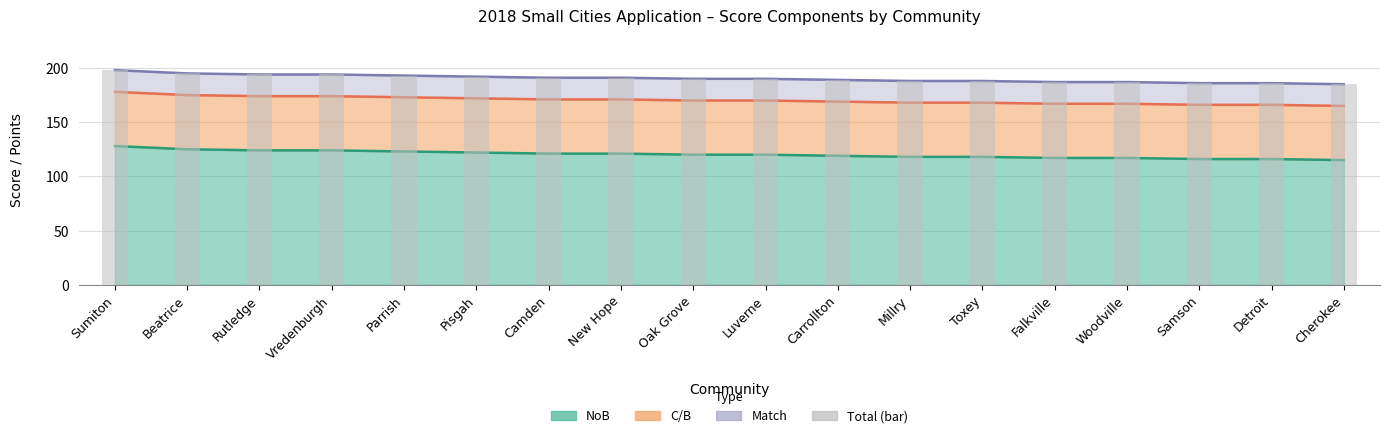

Reading right to left, what are all the values shown in this chart?

185	186	186	187	187	188	188	189	190	190	191	191	192	193	194	194	195	198